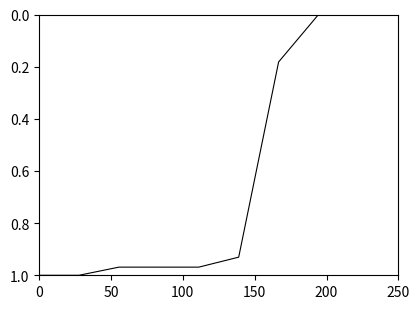

What is the value of the 6th point from the left?

0.9